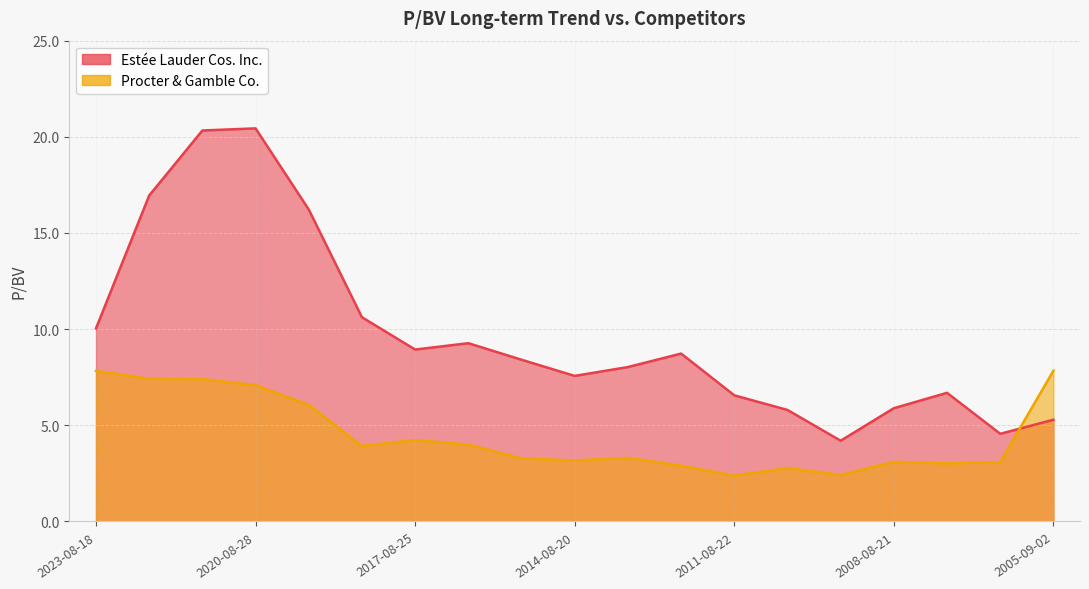

At 2019-08-23, list the series in order from smallest to largest.

Procter & Gamble Co., Estée Lauder Cos. Inc.